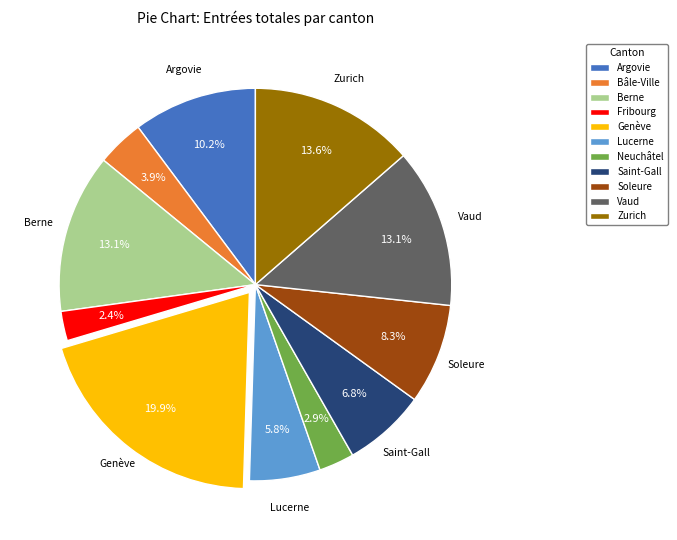

What is the largest slice in the pie chart?

Genève